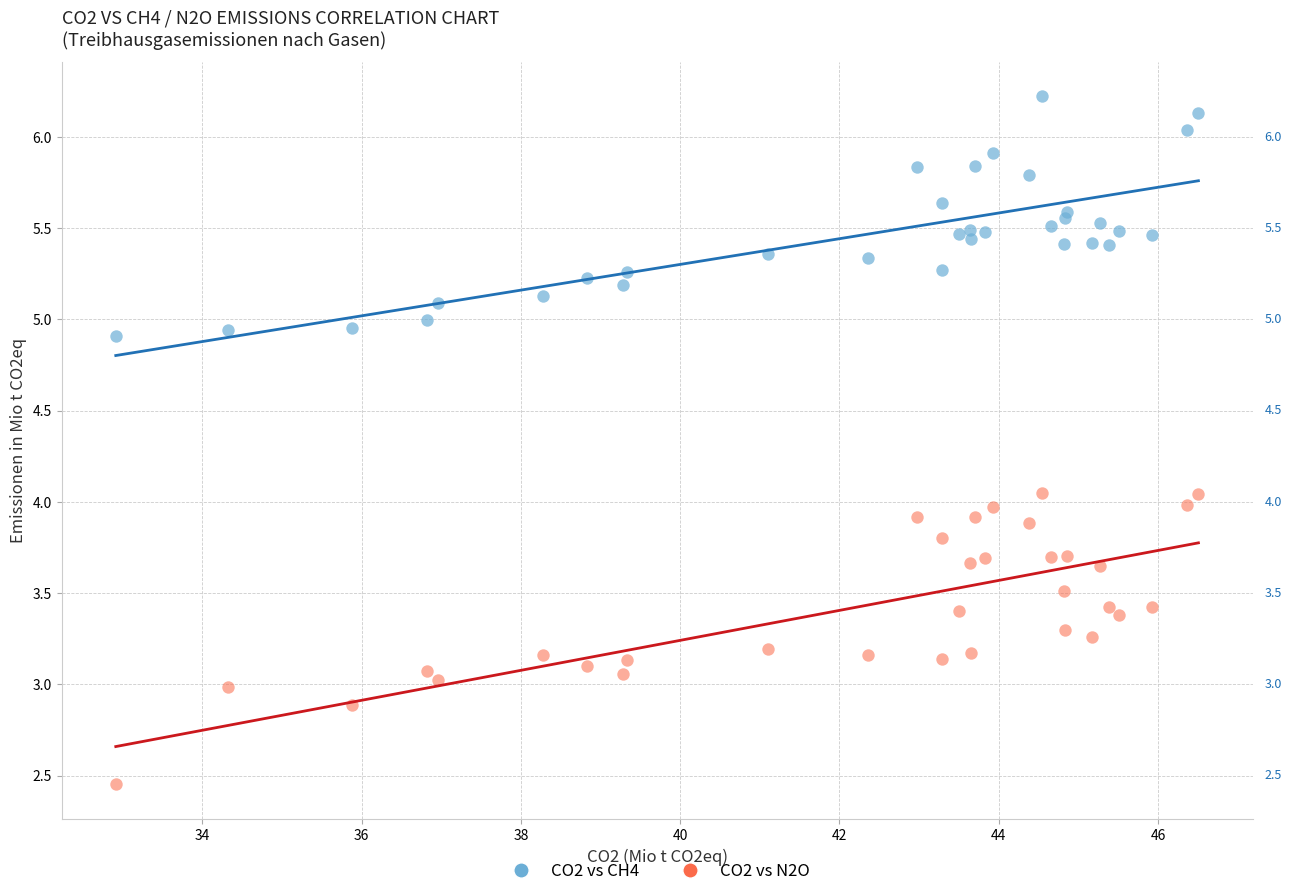

Which series reaches the maximum Y coordinate?

CO2 vs CH4